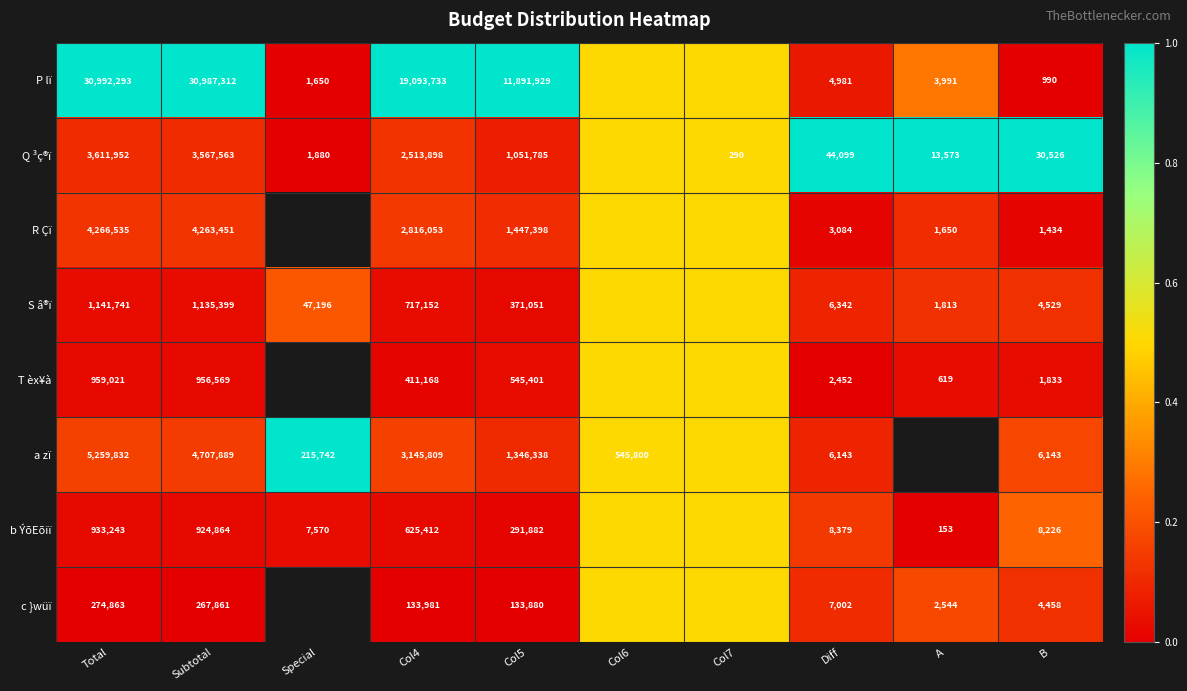

Is it true that R Çï equals 4263451.0 at Subtotal?

True